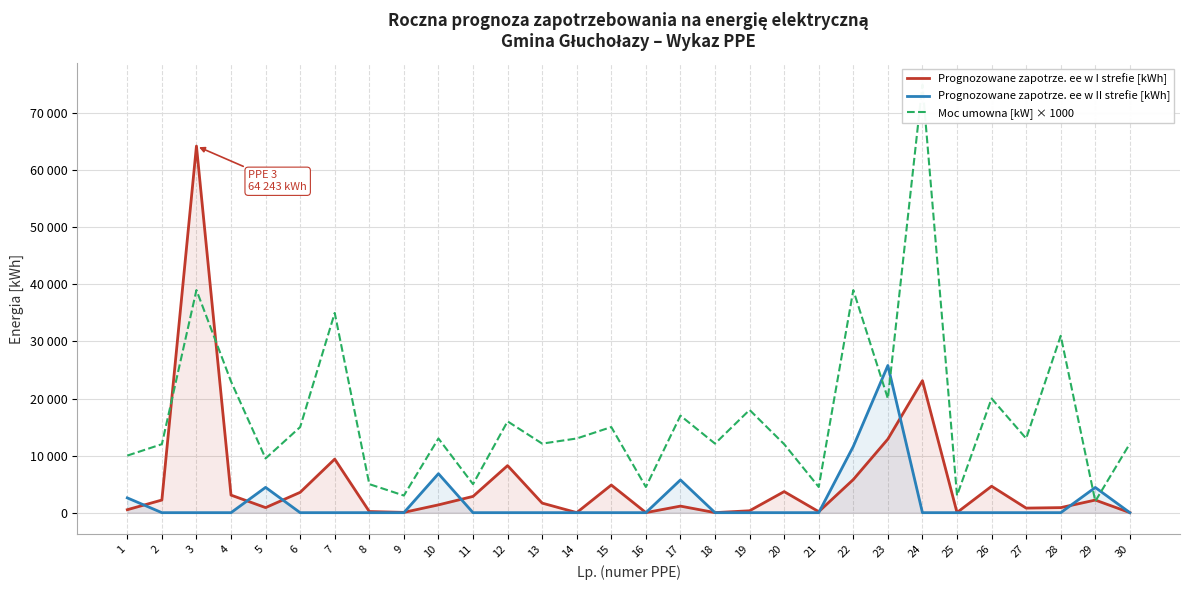

At which label is Moc umowna [kW] × 1000 closest to 38500?

3